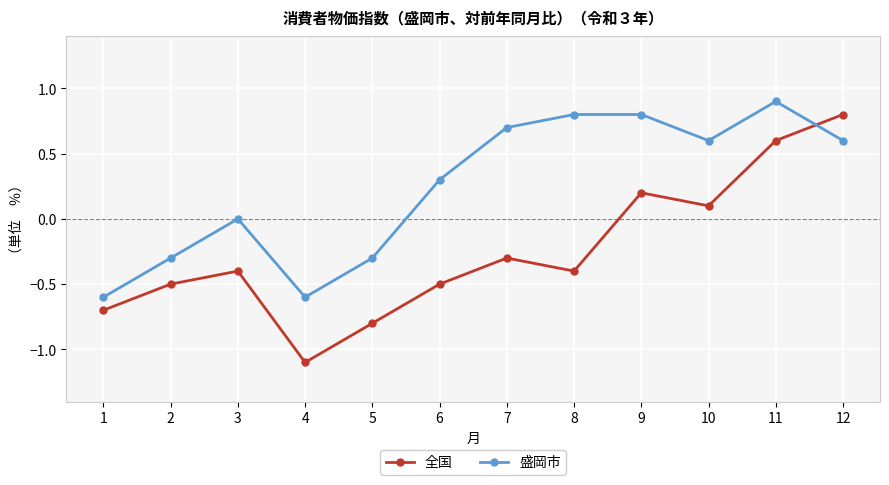

At which category does 全国 reach its first local valley?

4